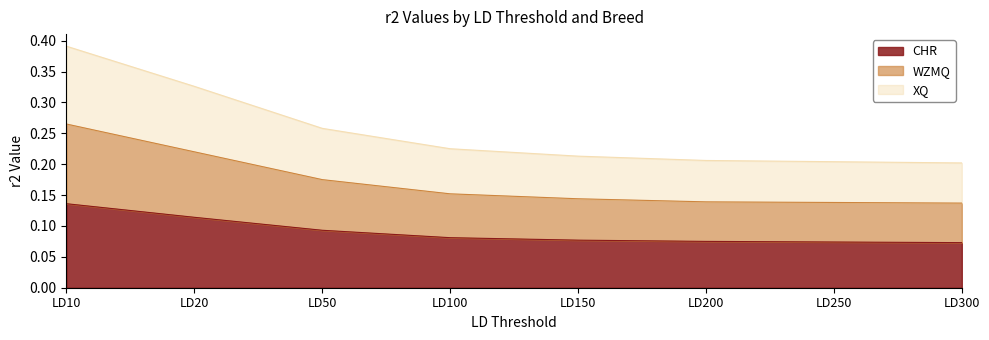

What is the greatest value displayed?

0.4